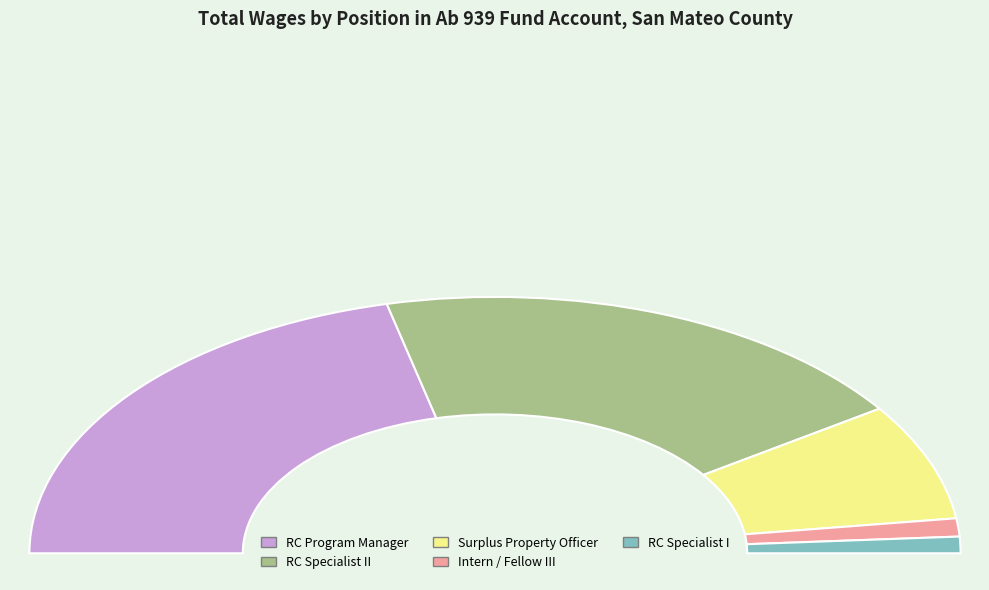

Which has a higher value, Resource Conservation Program Manager or Resource Conservation Specialist II?

Resource Conservation Program Manager